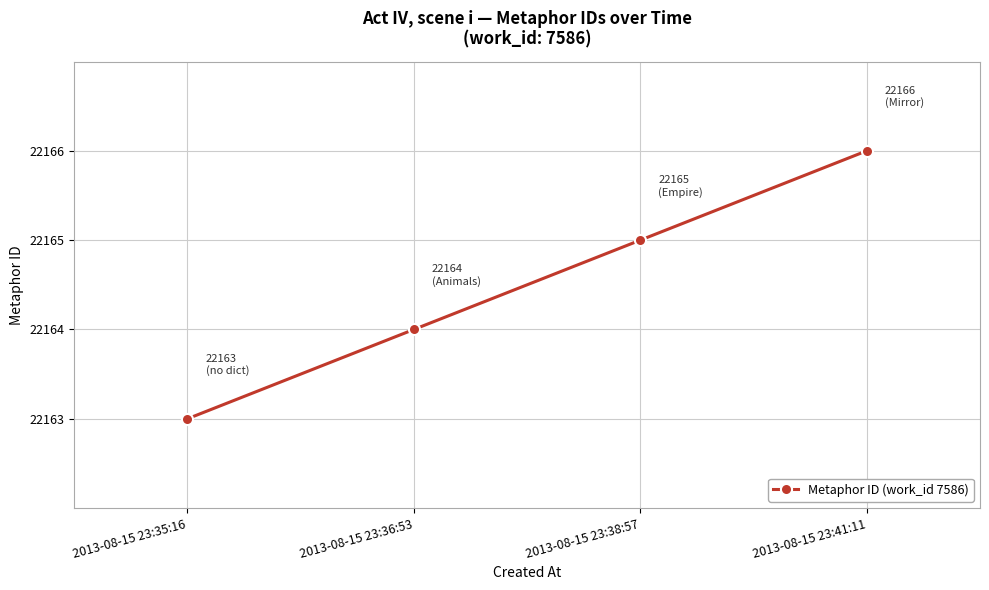

What is the difference between the maximum and minimum values?

3